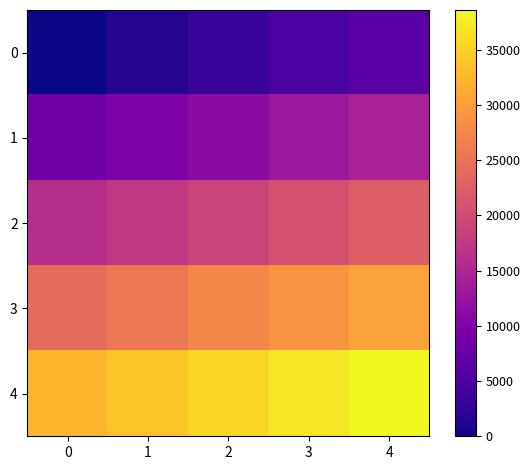

Rank the series by their average value, from highest to lowest.

4, 3, 2, 1, 0